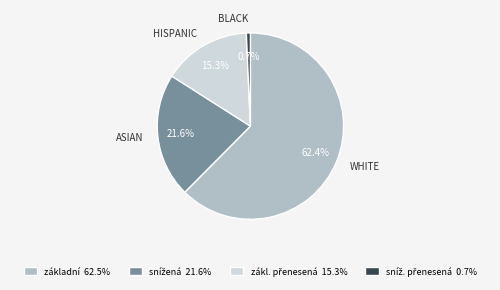

Is there a majority slice in this chart?

Yes